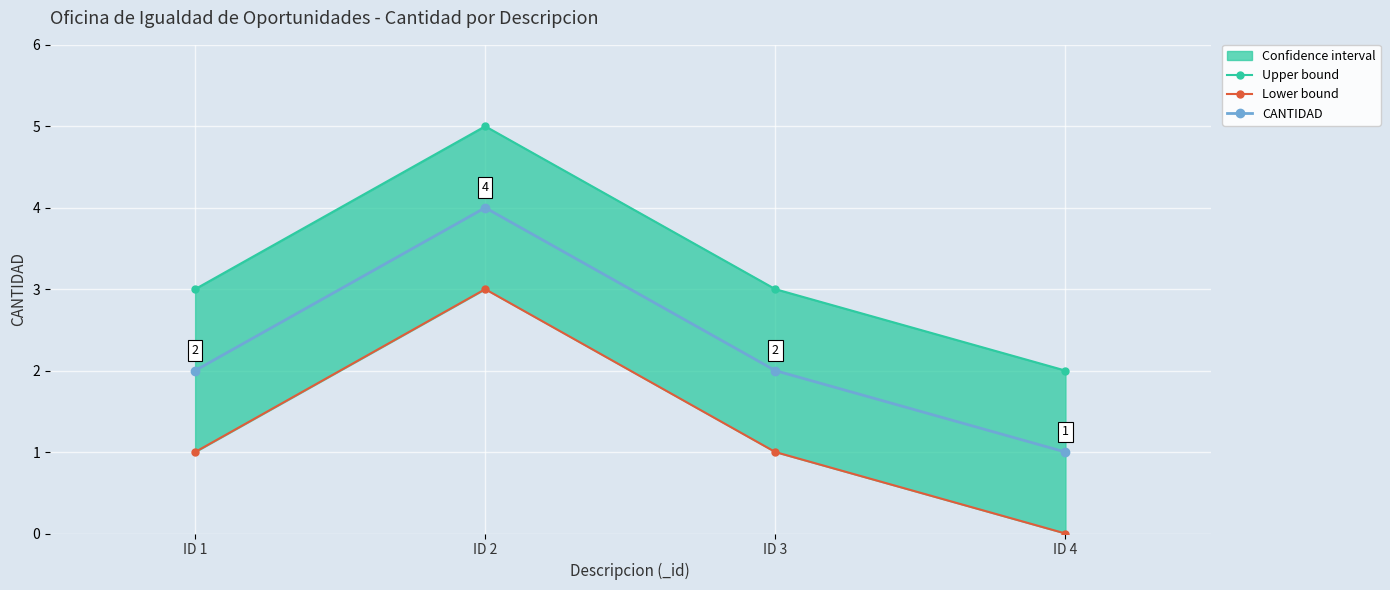

What is the difference between the maximum and minimum values in the Lower bound series?

3